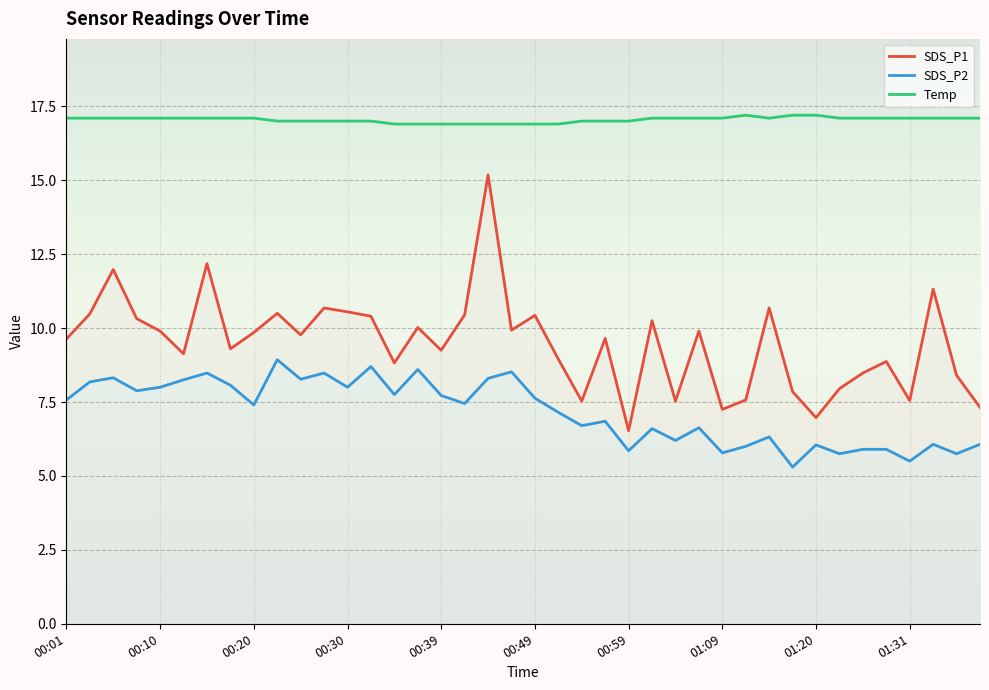

True or false: Temp and SDS_P2 cross at least once.

False